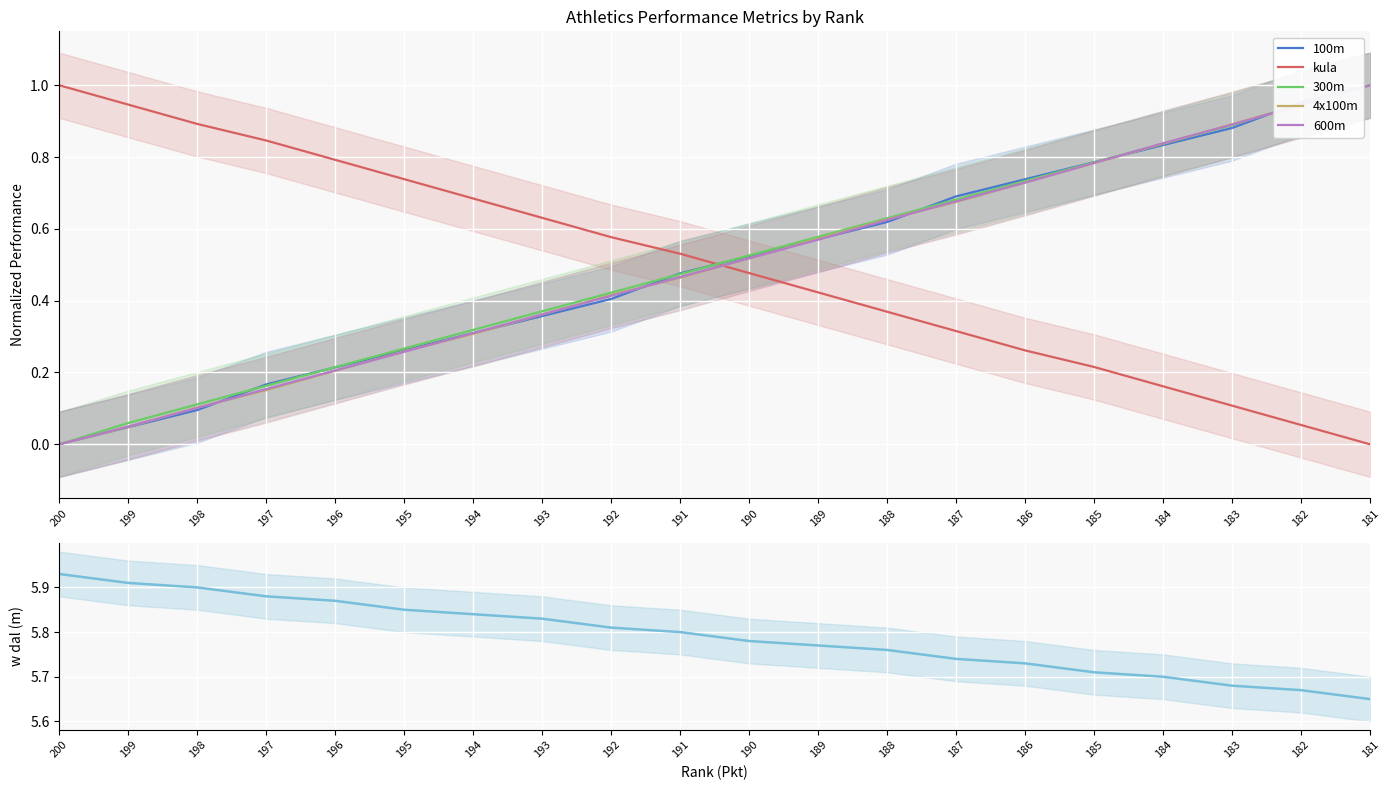

Which category has the highest value in the 4x100m series?

181